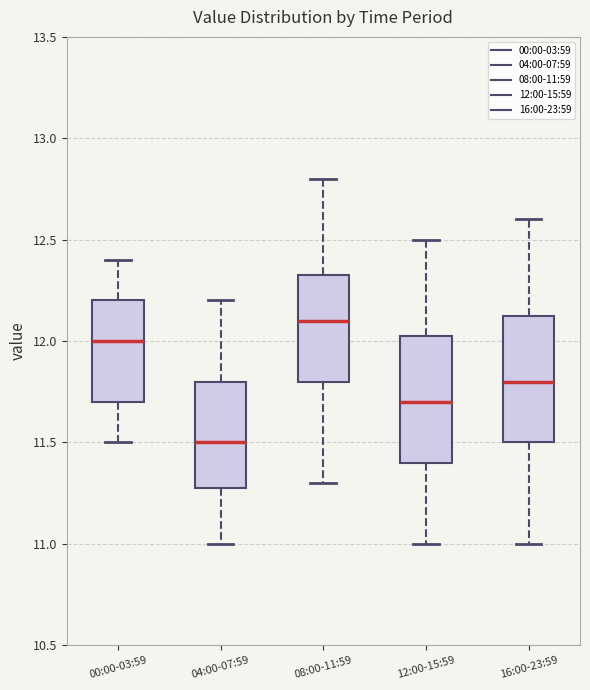

Where is the upper edge of the box for 16:00-23:59 on the y-axis? The values are not printed on the chart, so give them approximately, as read against the axis.

12.15